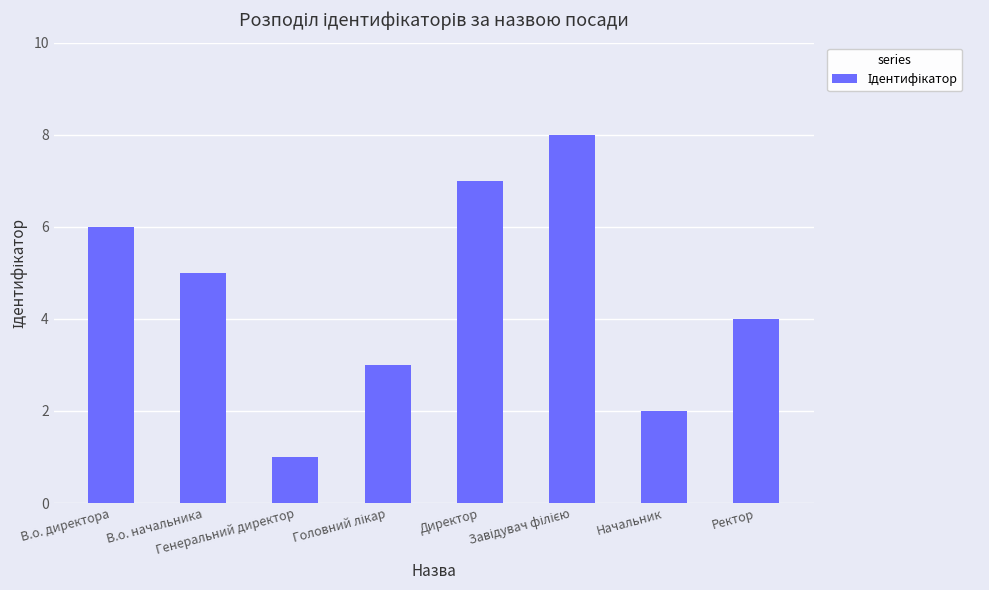

Reading left to right, list all the values displayed in this chart.

6	5	1	3	7	8	2	4